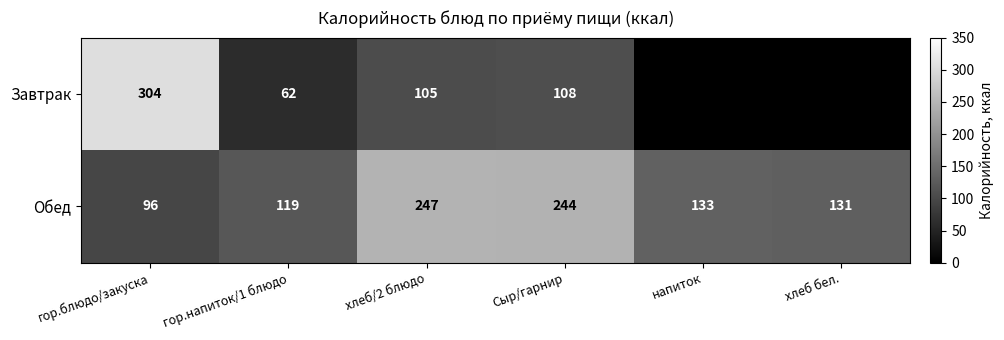

Which category has the lowest value across all series?

гор.напиток/1 блюдо